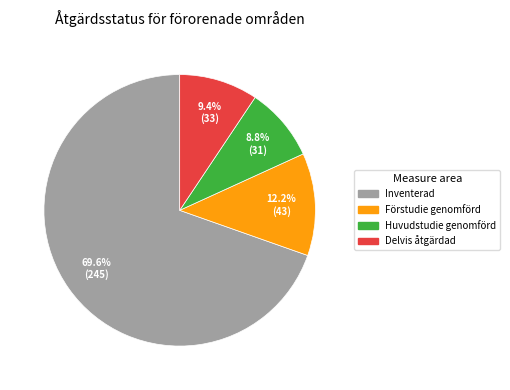

To the nearest percent, what is the difference between the Inventerad and Förstudie genomförd slice percentages?

57%